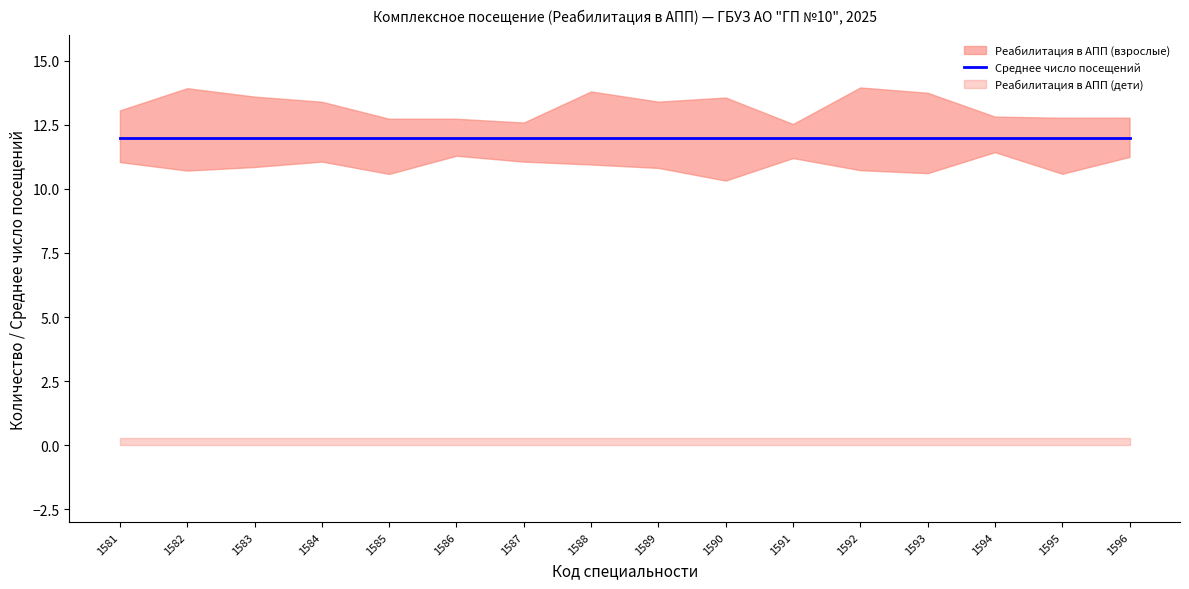

What is the total value across all series at 1595?

12